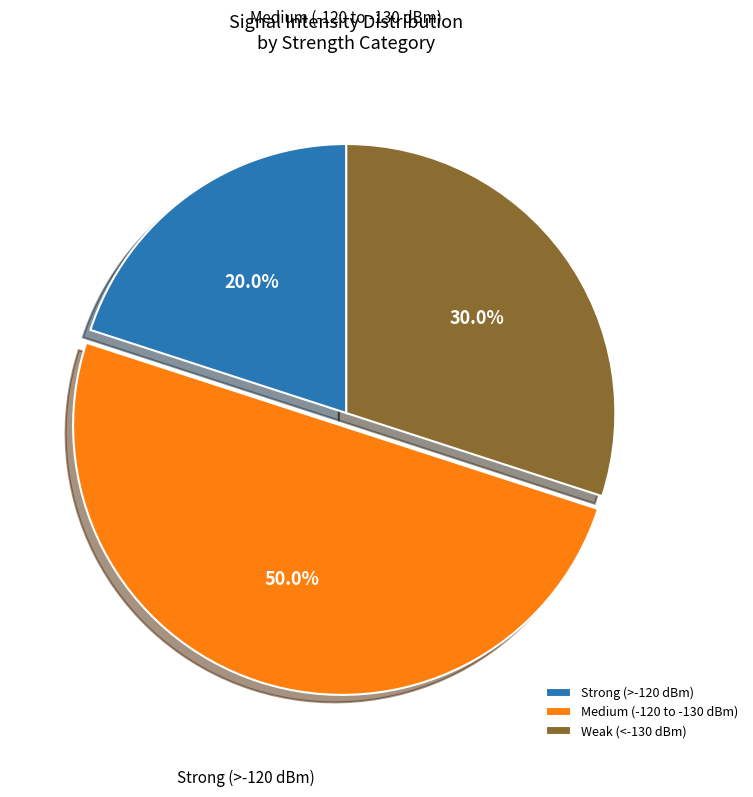

What is the ratio of the value at Medium (-120 to -130 dBm) to the value at Strong (>-120 dBm)?

2.5